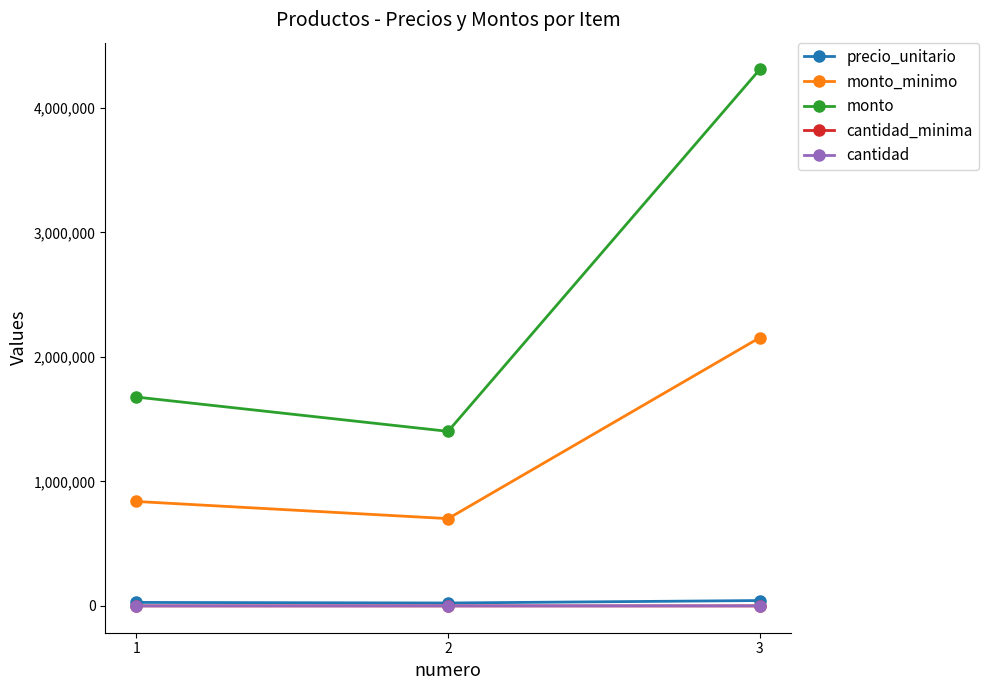

Where is monto nearest to the value 2855680?

1